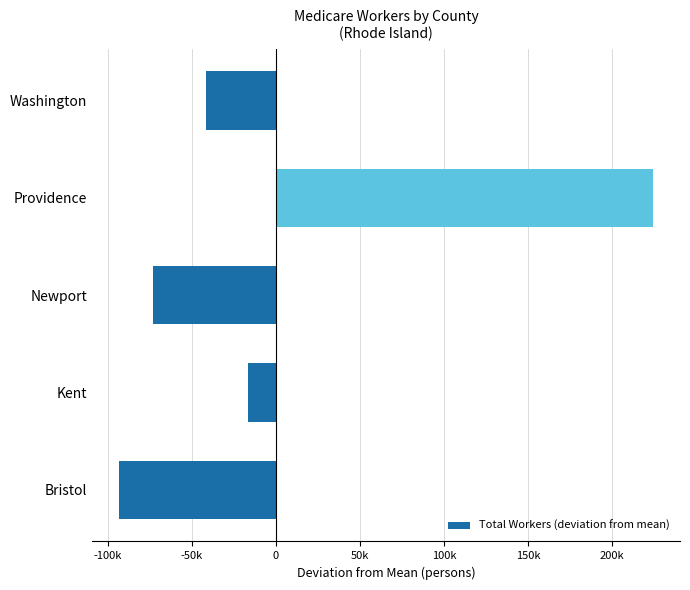

What is the difference between the maximum and minimum values?

317932.0